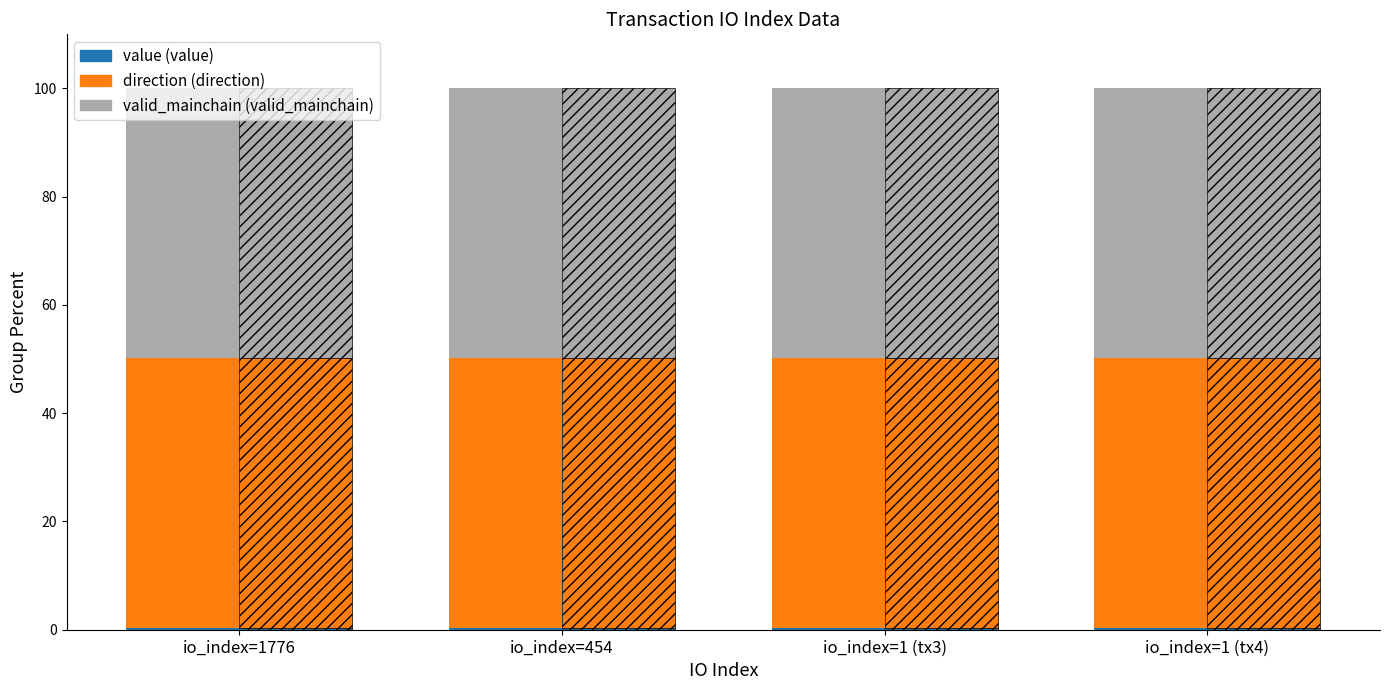

What is the label of the 1st bar from the right?

io_index=1 (tx4)